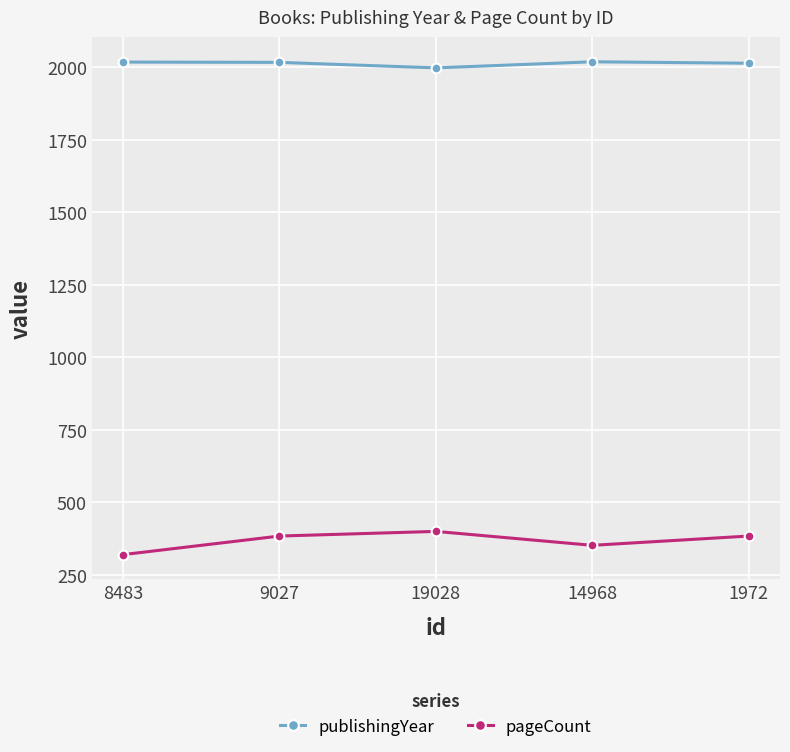

Is this an area chart (filled region under the line)?

No